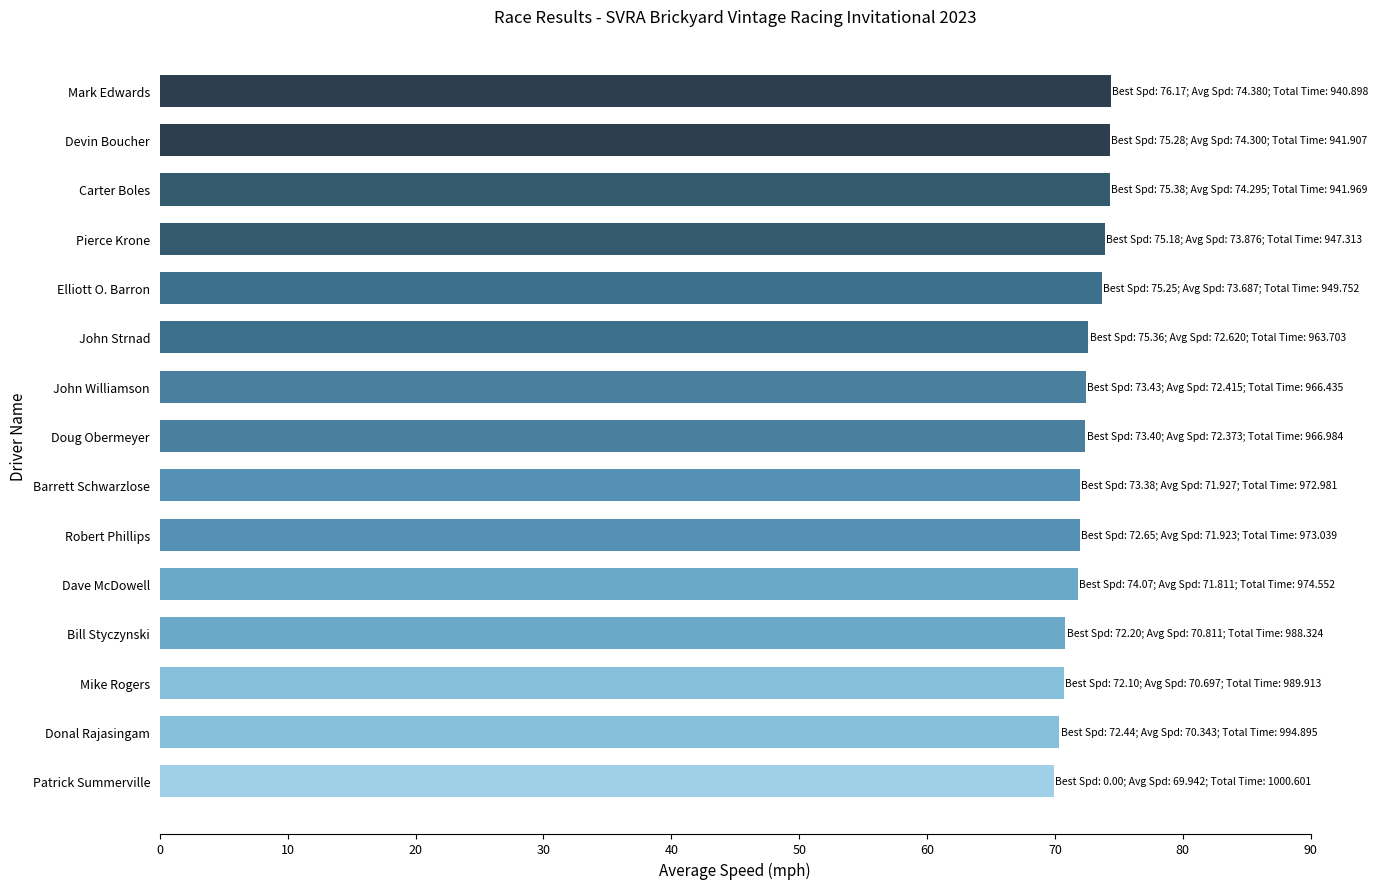

What is the sum of all values?

1085.4